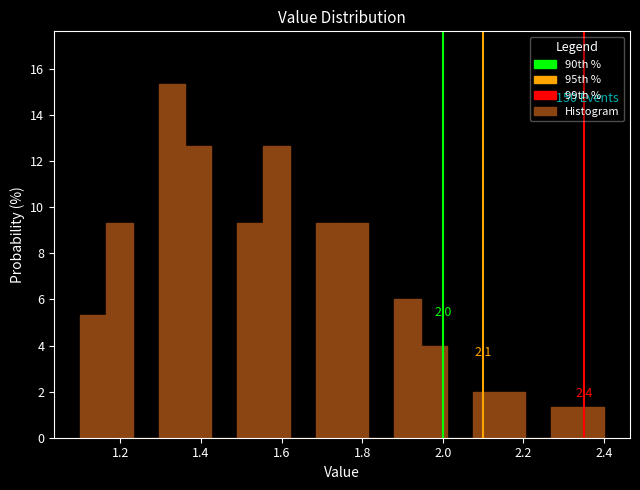

Read against the x-axis, roughly where is the centre of the tallest bar?

1.32